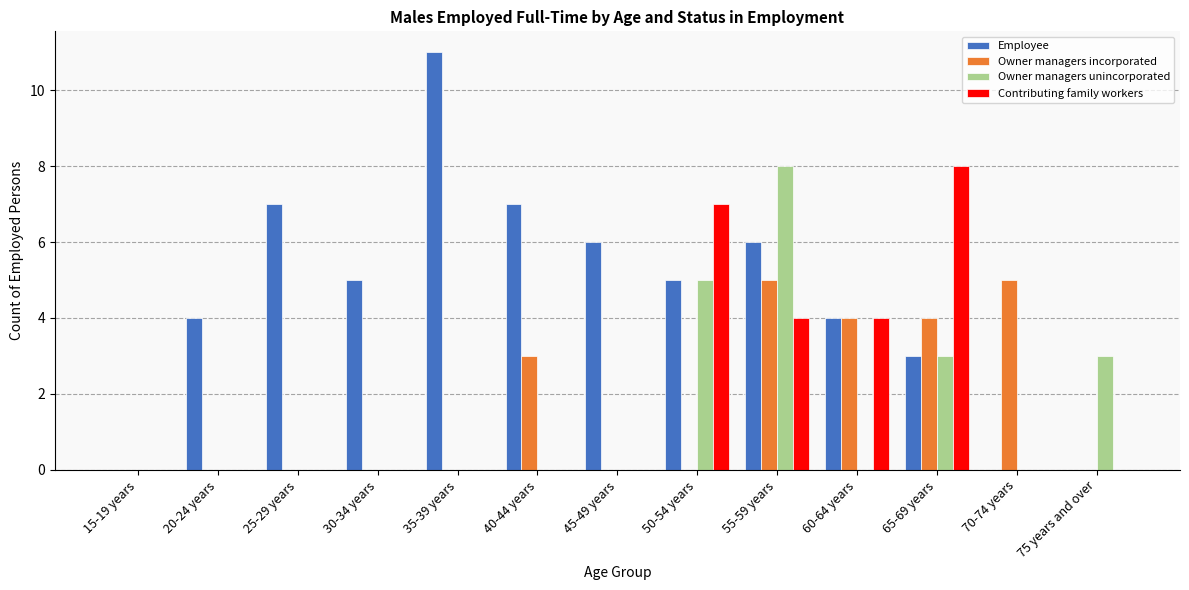

How many distinct data groups are displayed?

4